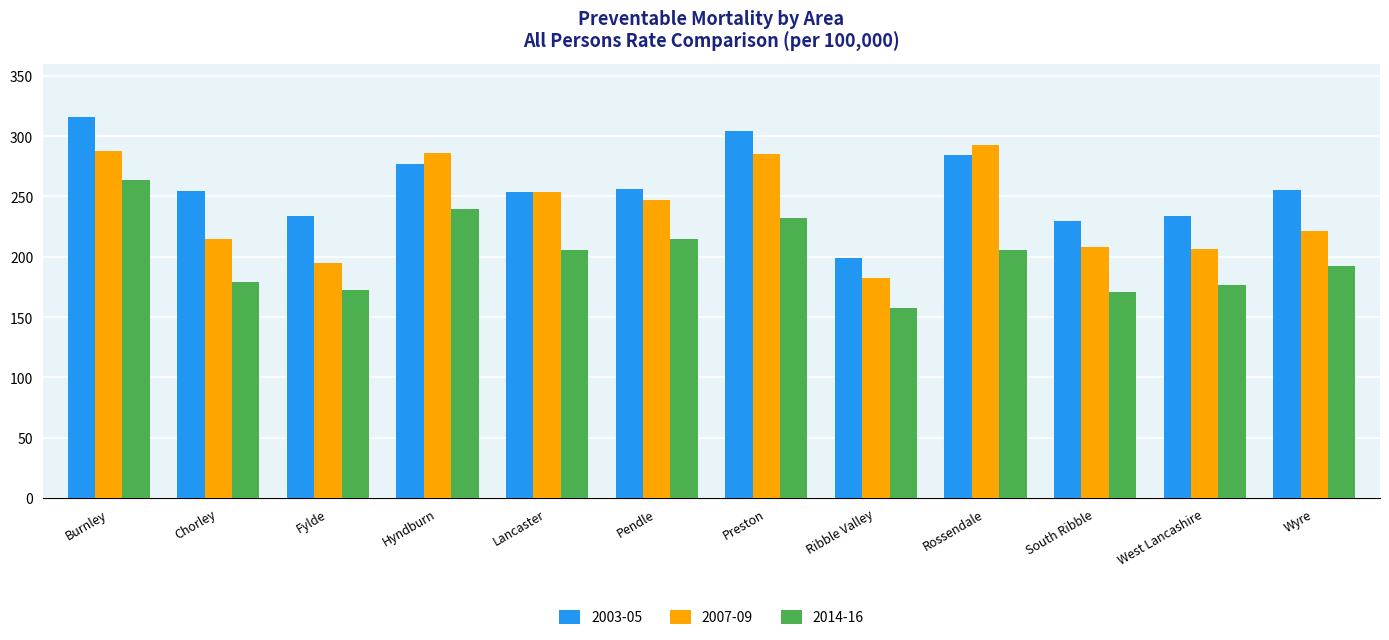

Between Chorley and Lancaster, which series saw the biggest shift?

2007-09